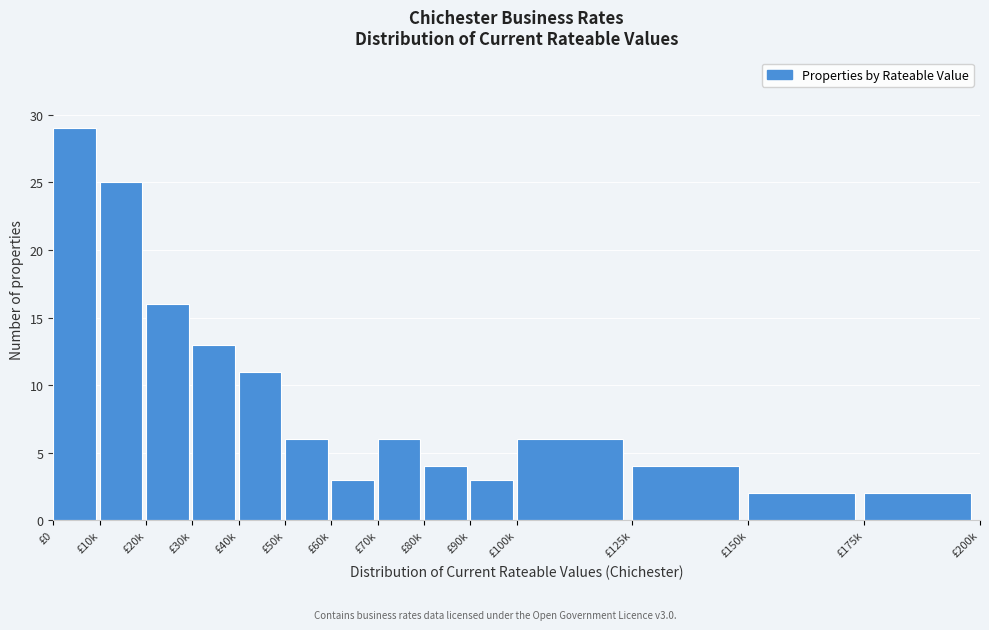

Reading left to right, list all the values displayed in this chart.

£0=29	£10k=25	£20k=16	£30k=13	£40k=11	£50k=6	£60k=3	£70k=6	£80k=4	£90k=3	£100k=6	£125k=4	£150k=2	£175k=2